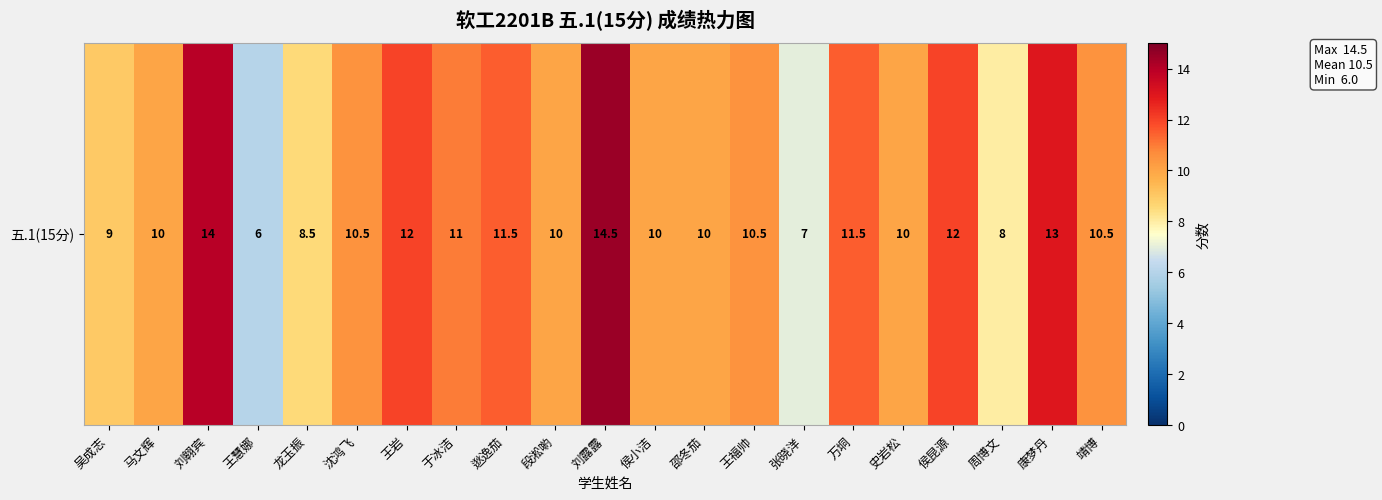

Reading right to left, transcribe all the data shown in this chart.

10.5	13.0	8.0	12.0	10.0	11.5	7.0	10.5	10.0	10.0	14.5	10.0	11.5	11.0	12.0	10.5	8.5	6.0	14.0	10.0	9.0